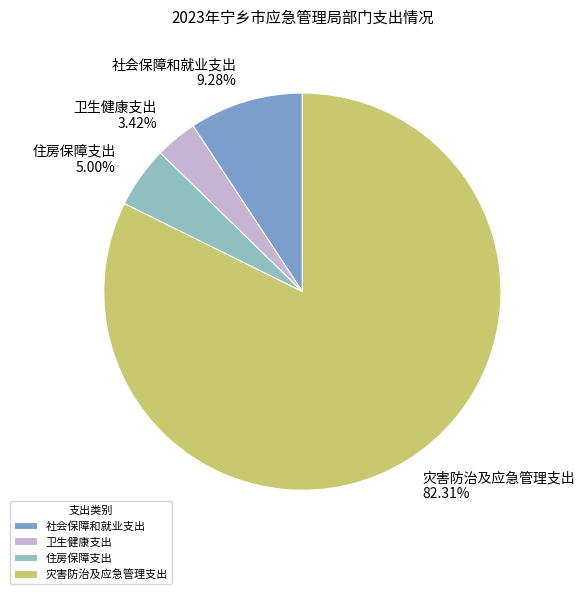

True or false: 社会保障和就业支出 accounts for 21% of the total.

False